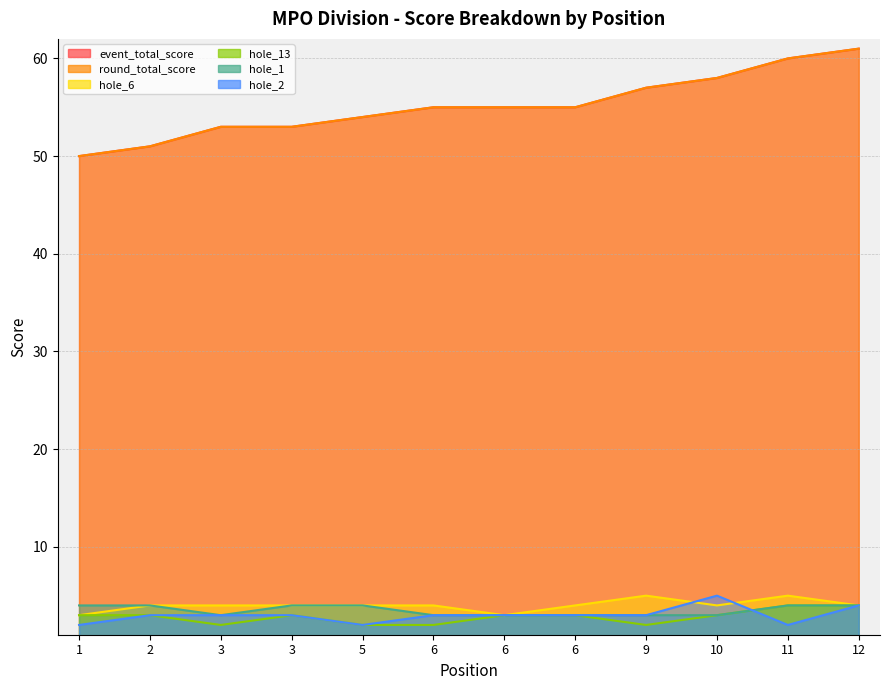

What is the sum of the hole_6 values at 10 and 2?

8